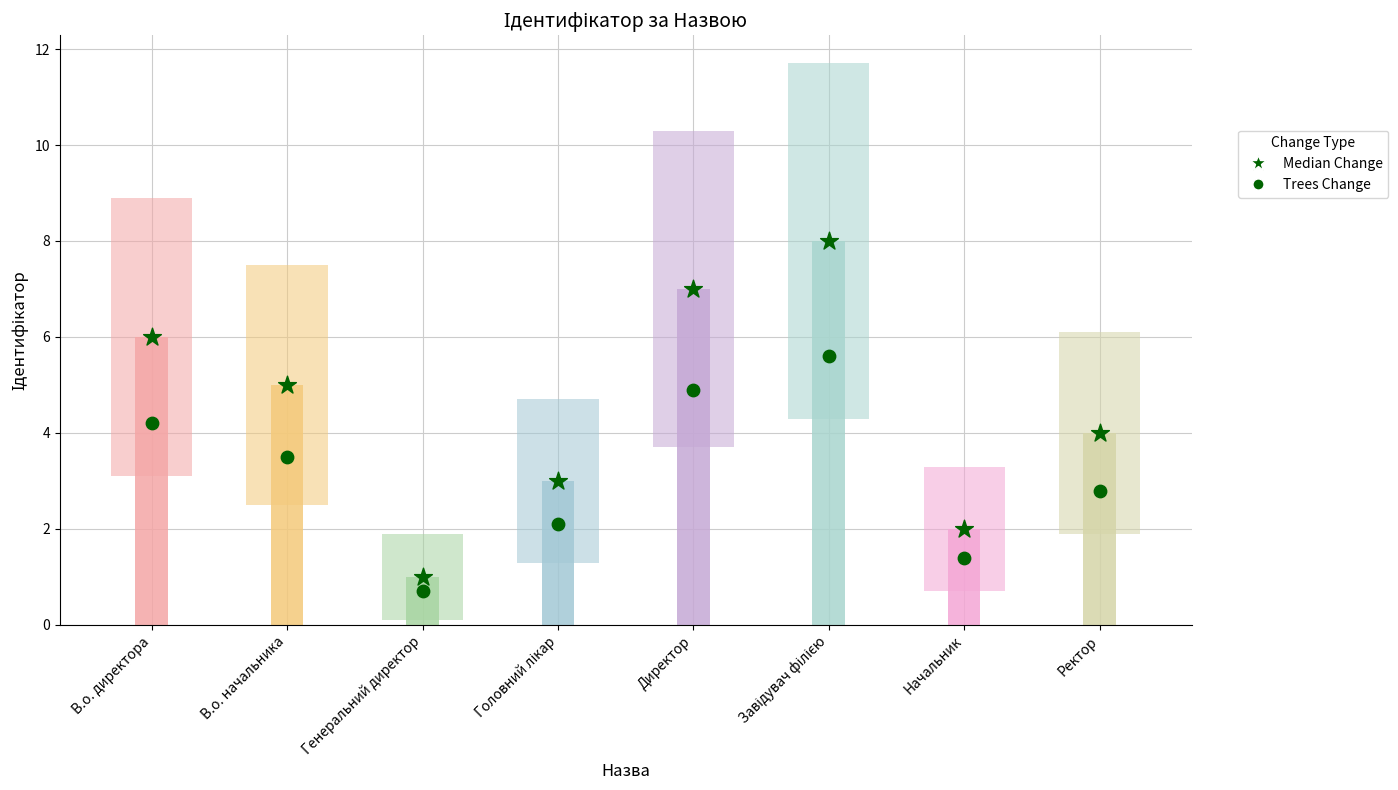

What are all the series names shown in the legend?

Median Change, Trees Change